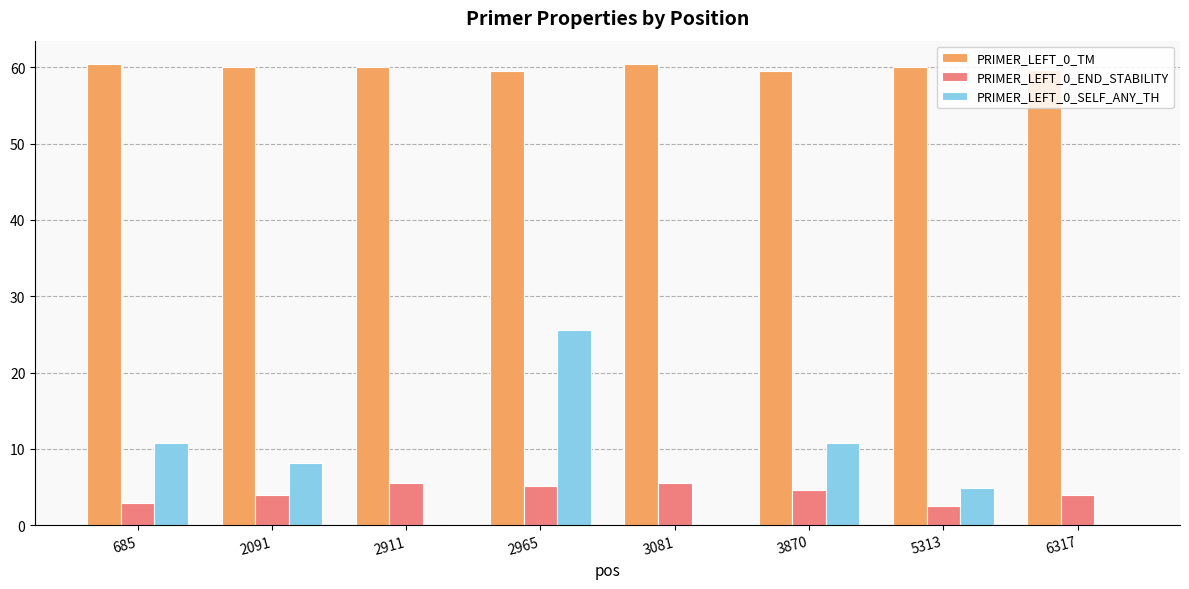

What is the total value across all series at 3870?

74.8